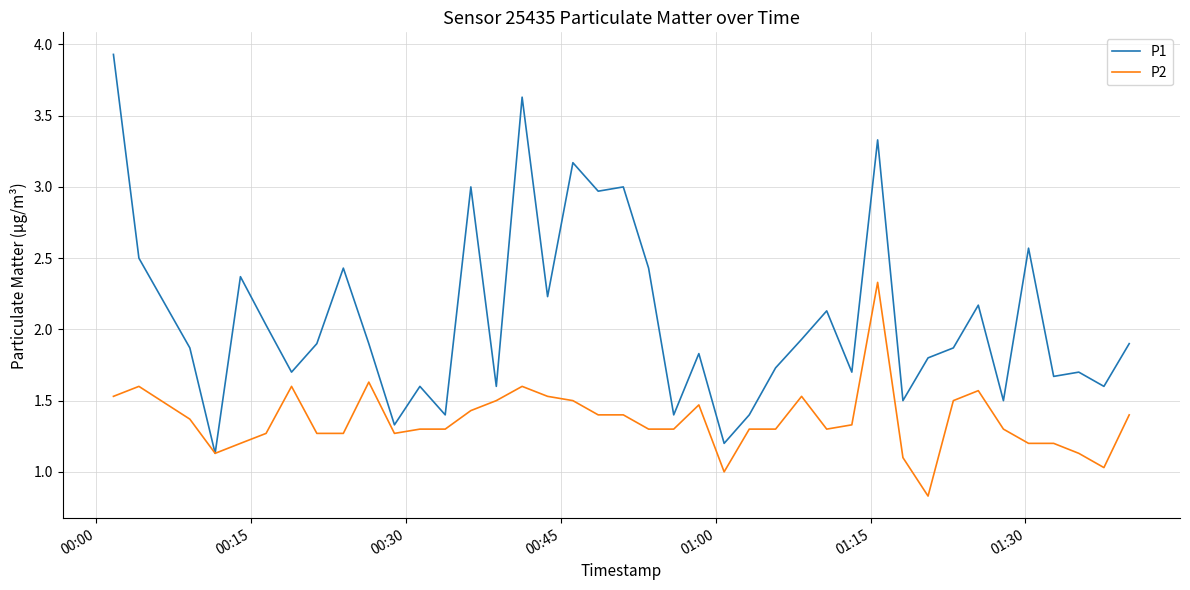

What is the difference between the maximum and minimum values in the P2 series?

1.5